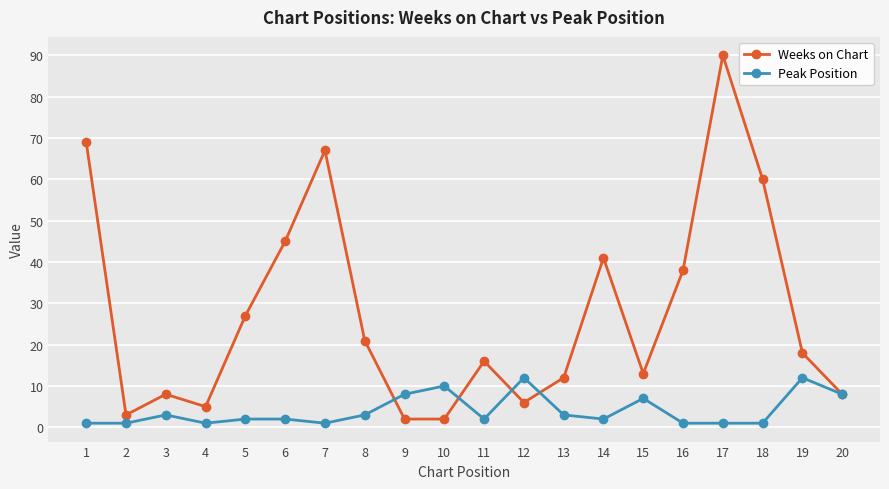

Rank the series by their maximum value, from highest to lowest.

Weeks on Chart, Peak Position